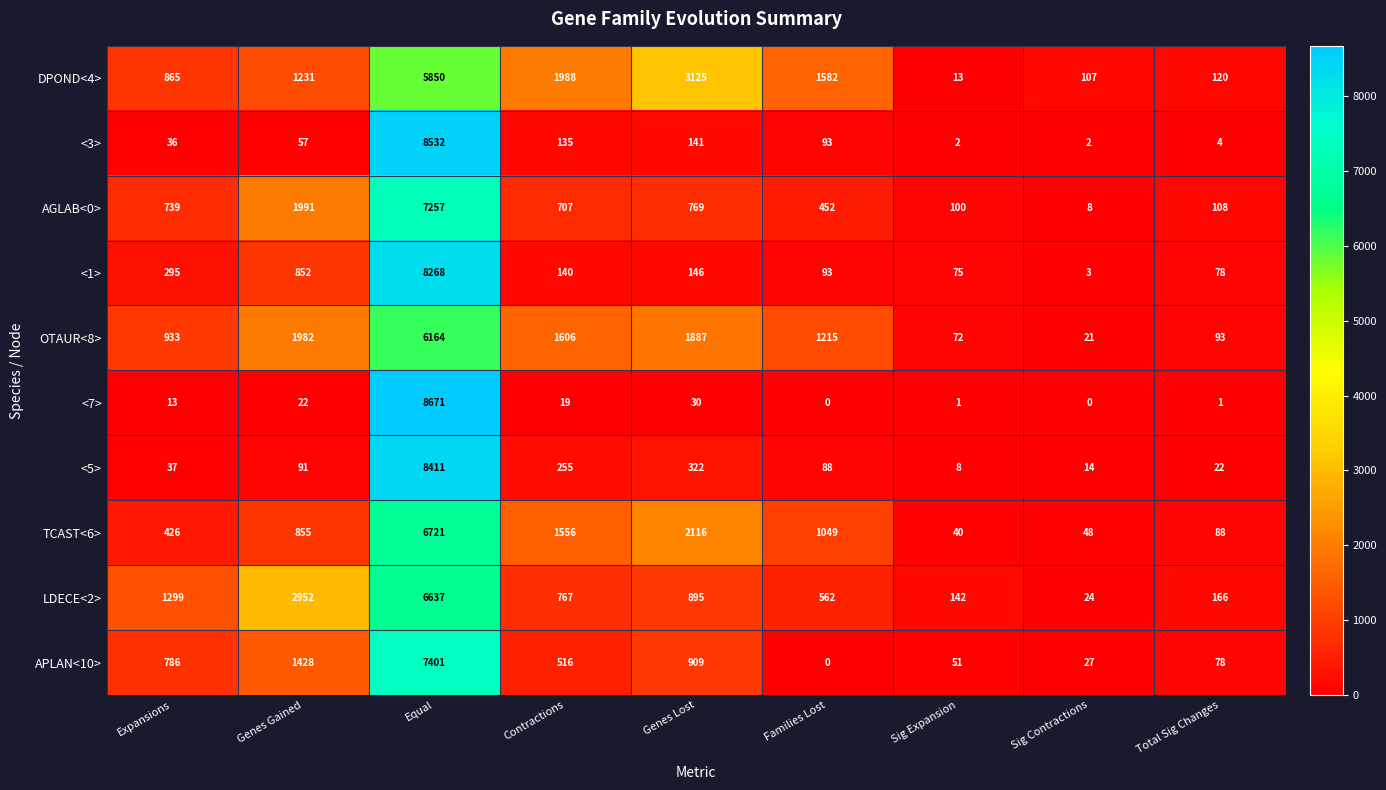

The value of APLAN<10> at Equal is 7401. True or false?

True